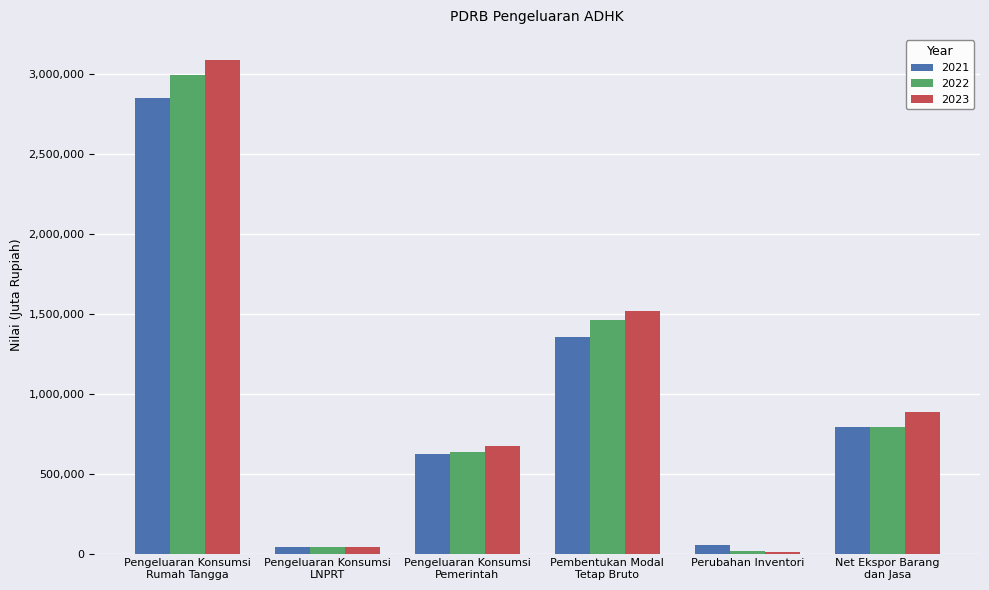

Which category has the highest value in the 2022 series?

Pengeluaran Konsumsi
Rumah Tangga